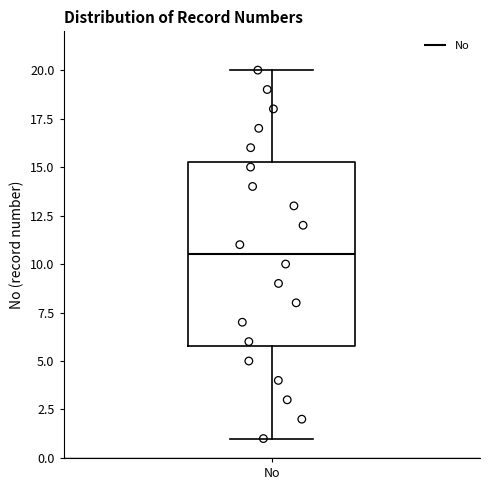

Read this box plot against the y-axis: the position of the median line, the range covered by the box, and the ends of both whiskers. The values are not printed on the chart, so give them approximately, as read against the axis.

median 10.5, box 6.0 to 15.5, whiskers 1.0 to 20.0